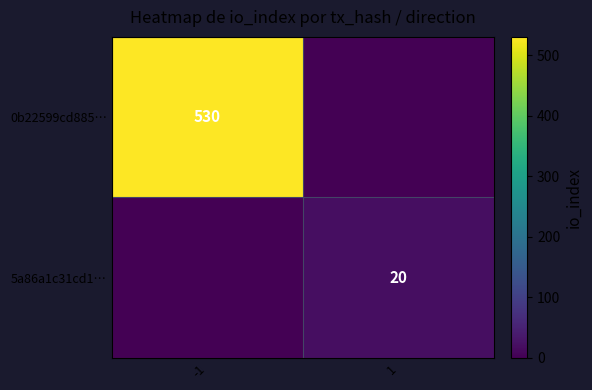

The value of 0b22599cd885… at -1 is 530. True or false?

True